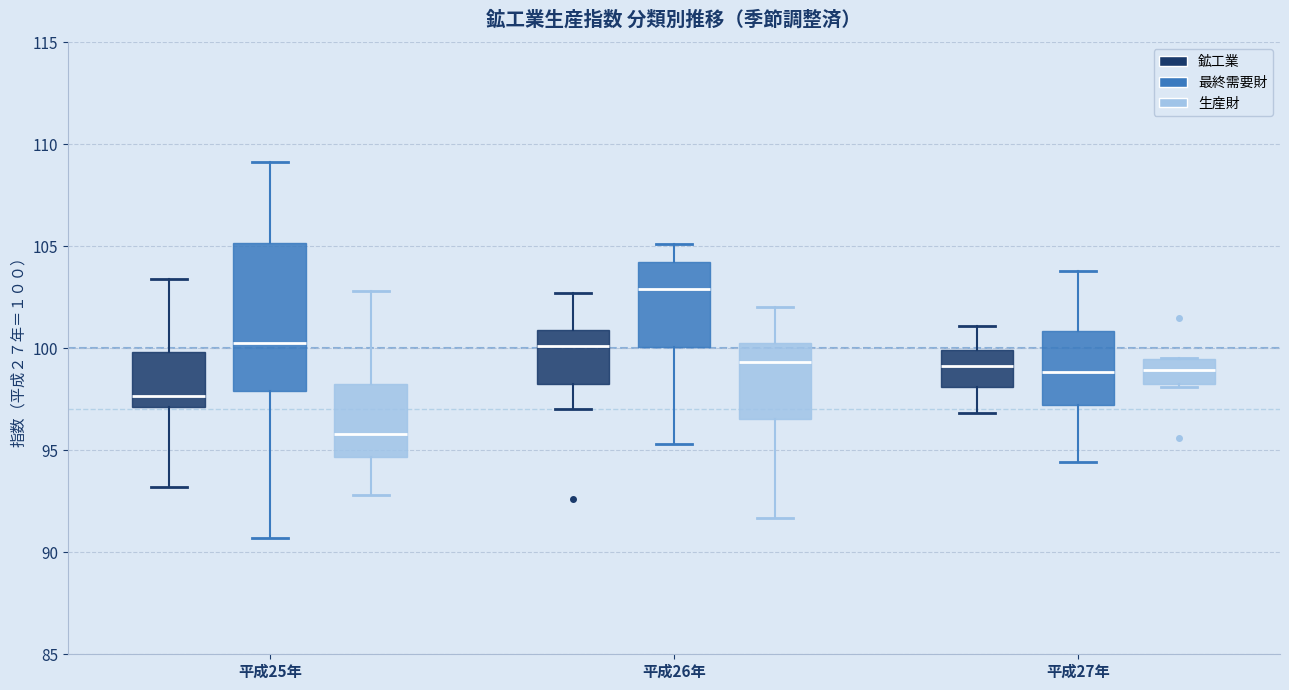

Which box is the tallest, from its lower edge to its upper edge?

平成25年 (最終需要財)